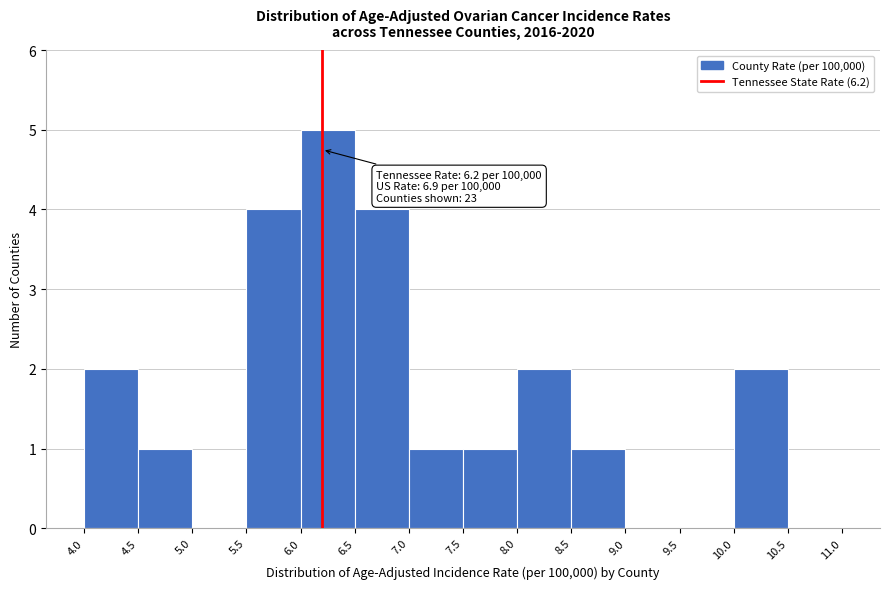

Which range on the x-axis has the tallest bar?

6.0 to 6.5